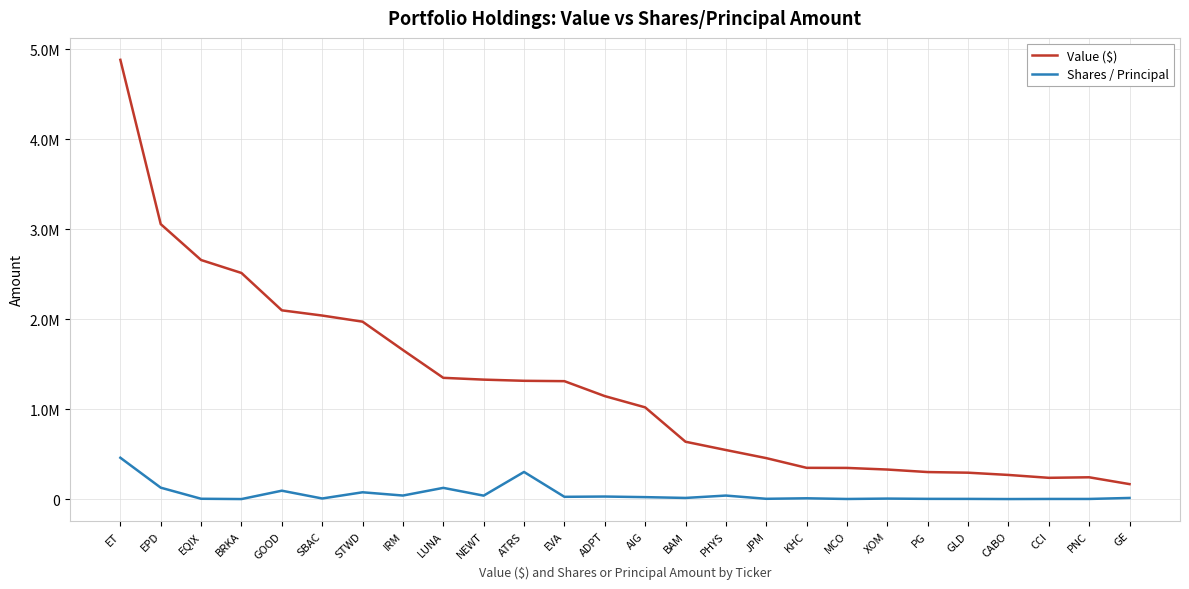

Does the chart display data point markers on the line(s)?

No